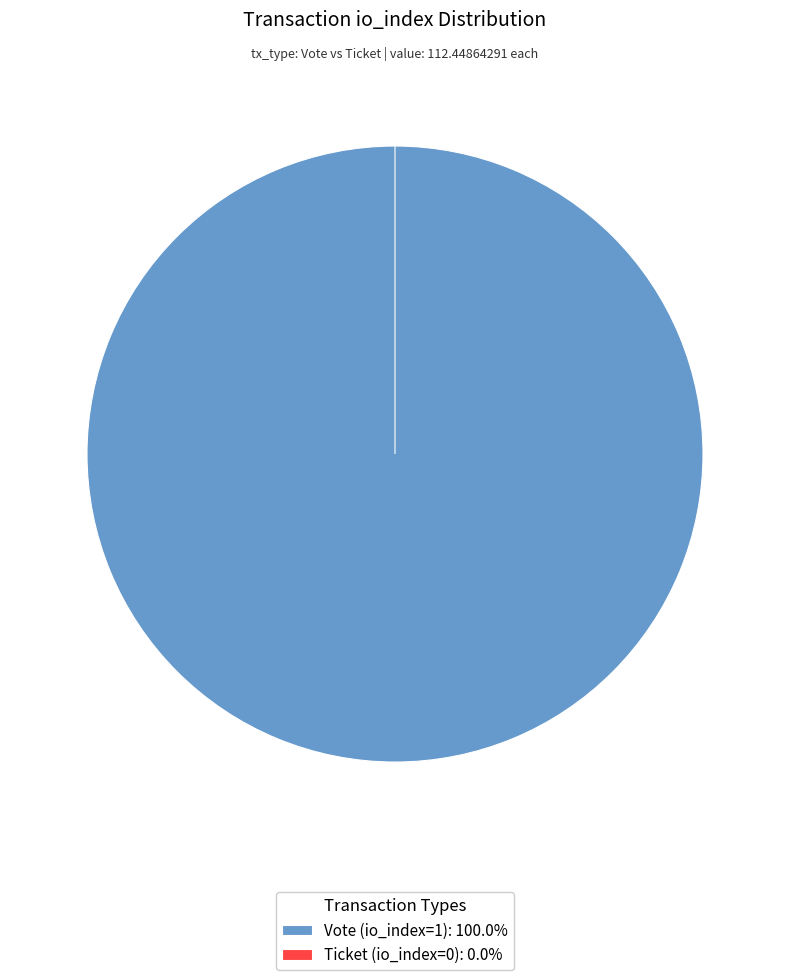

To the nearest percent, what is the combined percentage of Vote (io_index=1) and Ticket (io_index=0)?

100%